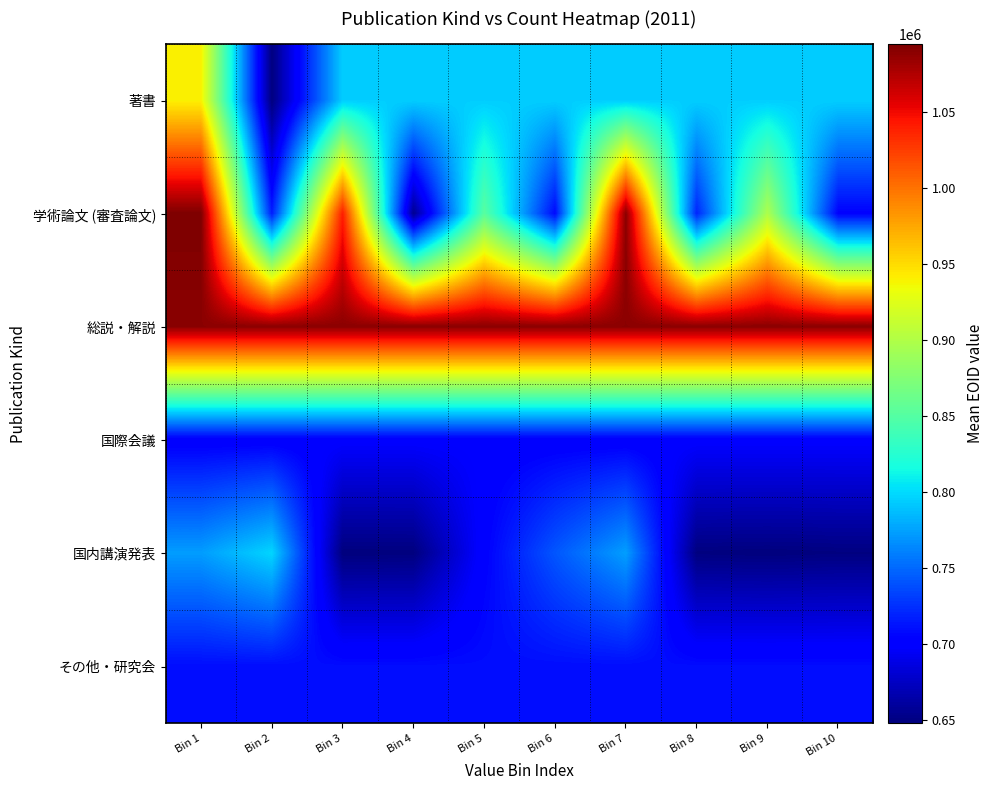

What is the difference between the highest and lowest values at Bin 1?

394562.0